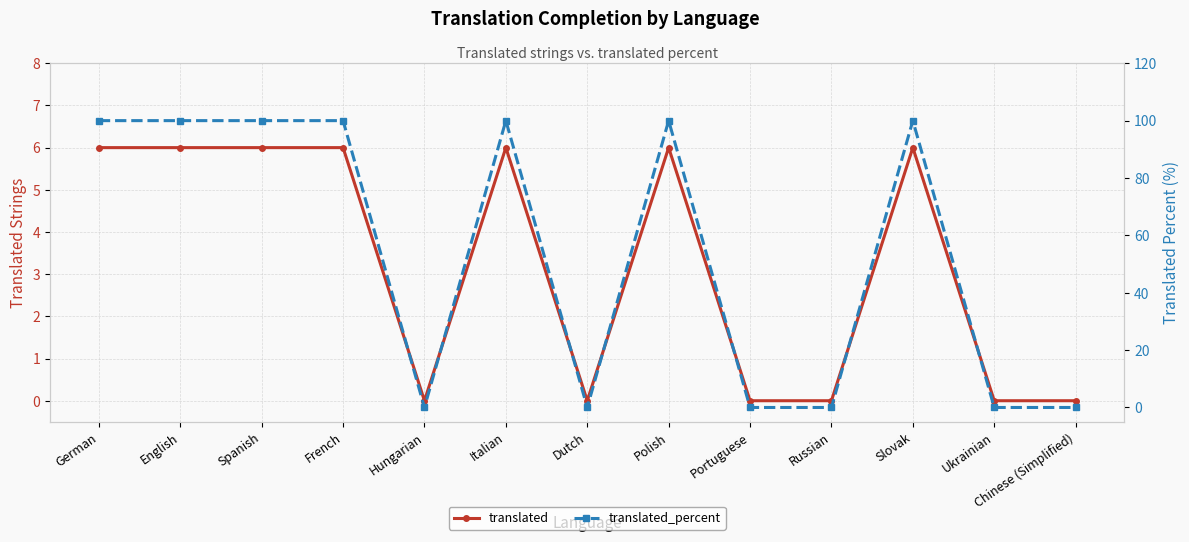

List the labels in order of translated value, largest first.

German, English, Spanish, French, Italian, Polish, Slovak, Hungarian, Dutch, Portuguese, Russian, Ukrainian, Chinese (Simplified)